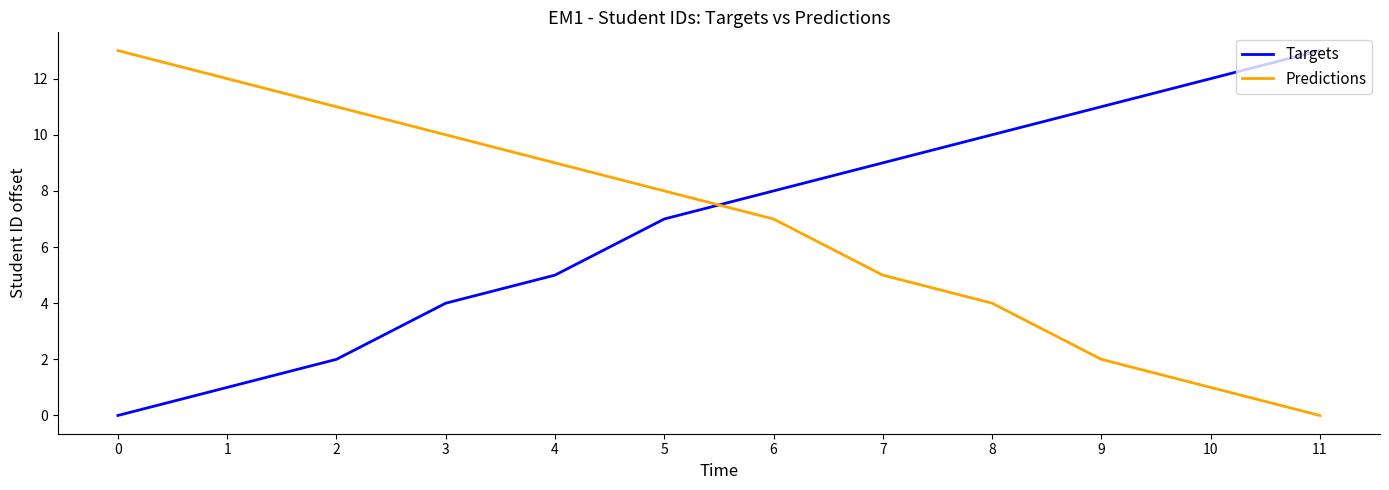

Read the Targets value at 6.

8